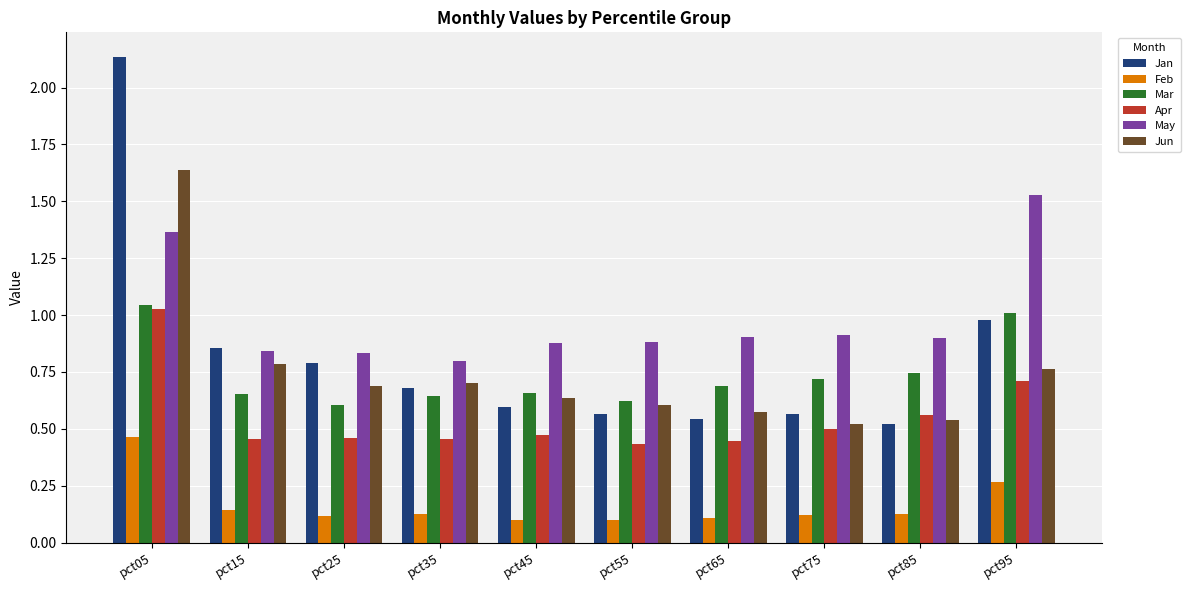

Which series has the largest range (max minus min)?

Jan